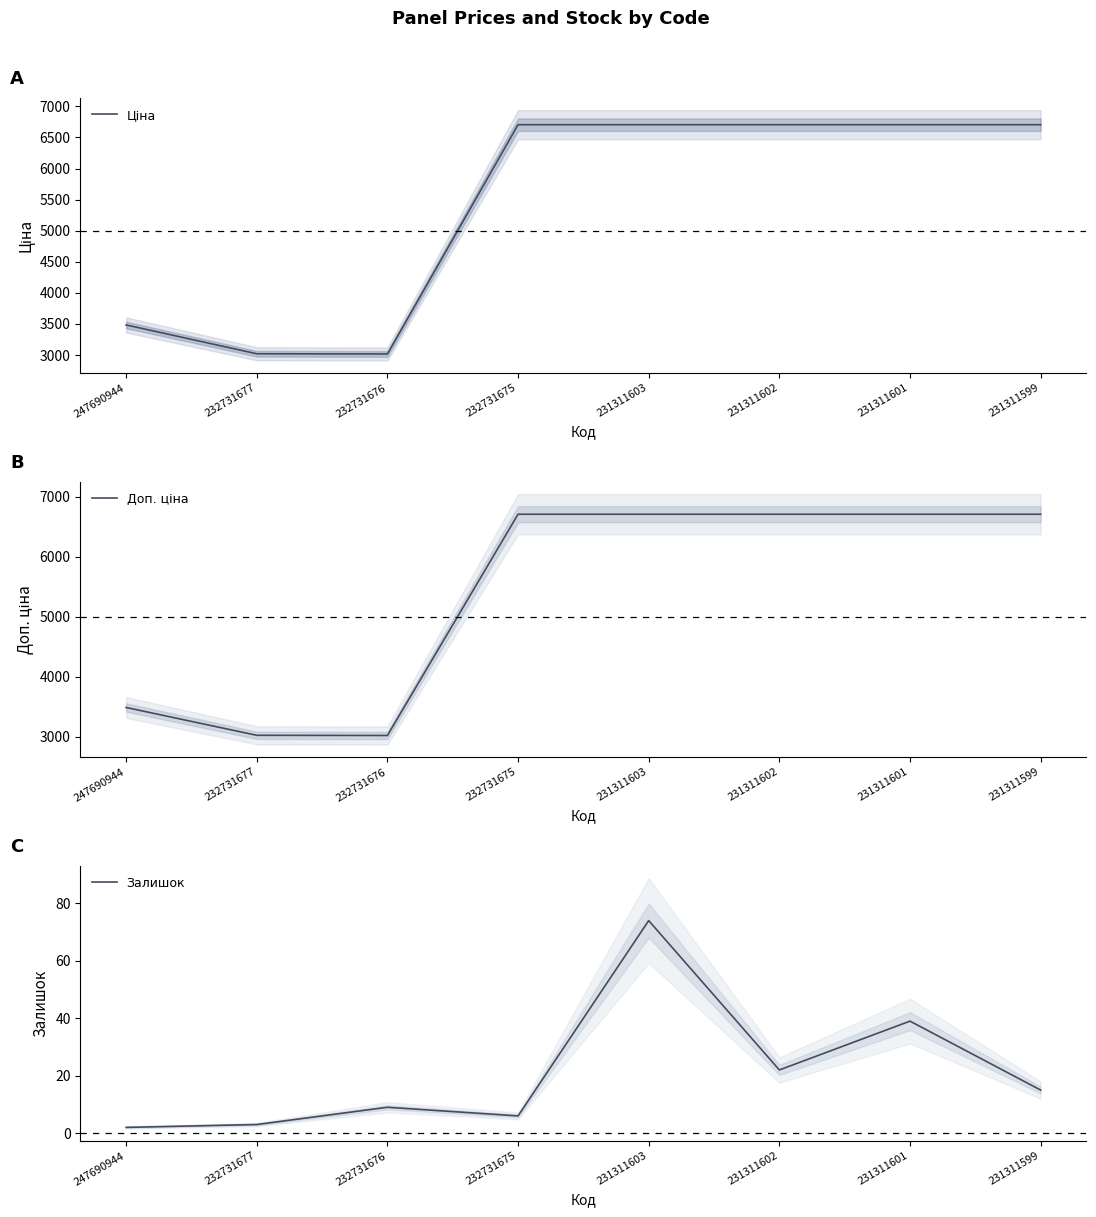

Which series changed the most between 247690944 and 231311599?

Ціна